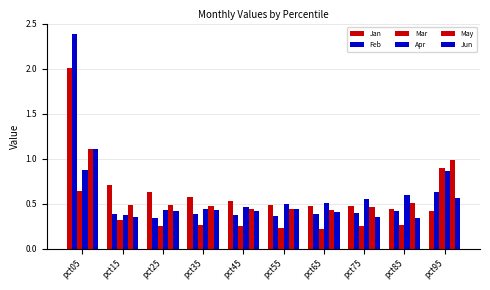

How many bars are there in total?

60